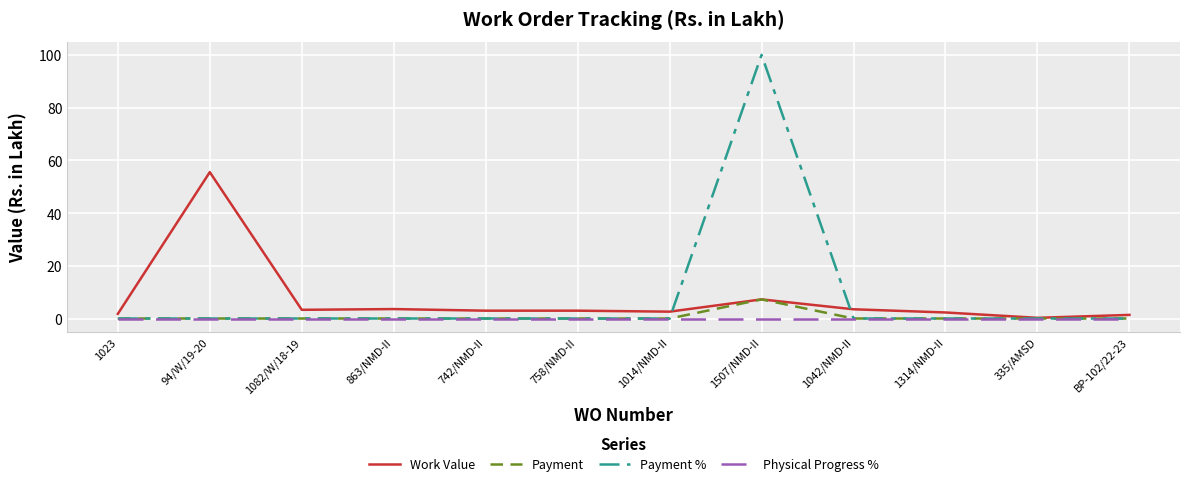

Rank the series by their maximum value, from lowest to highest.

Physical Progress %, Payment, Work Value, Payment %